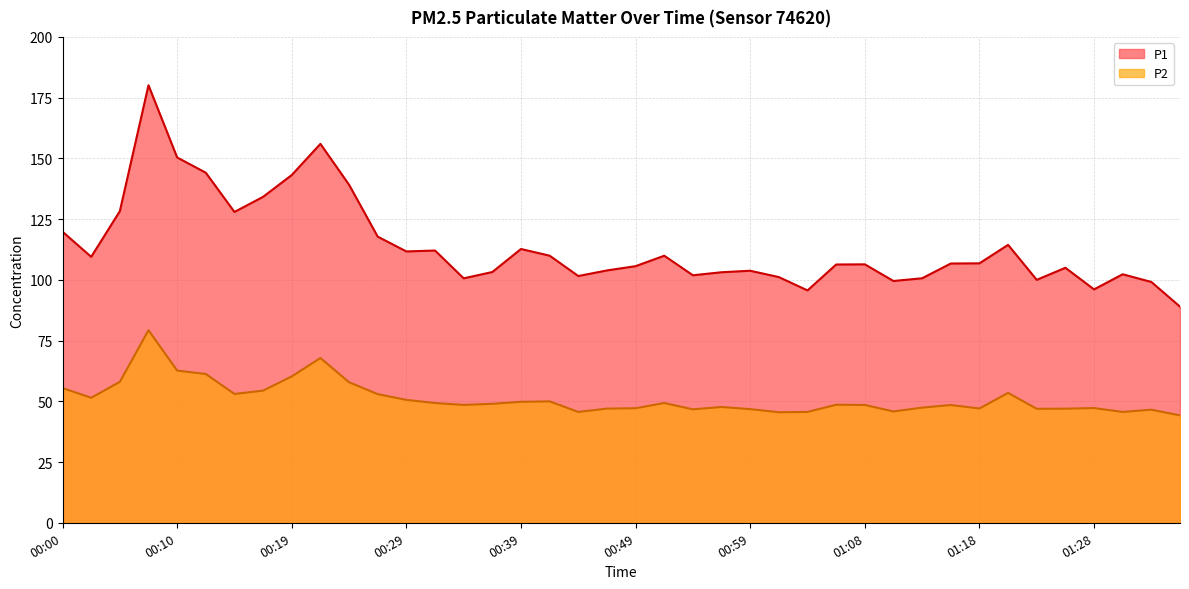

At which label does P1 reach its peak?

00:07